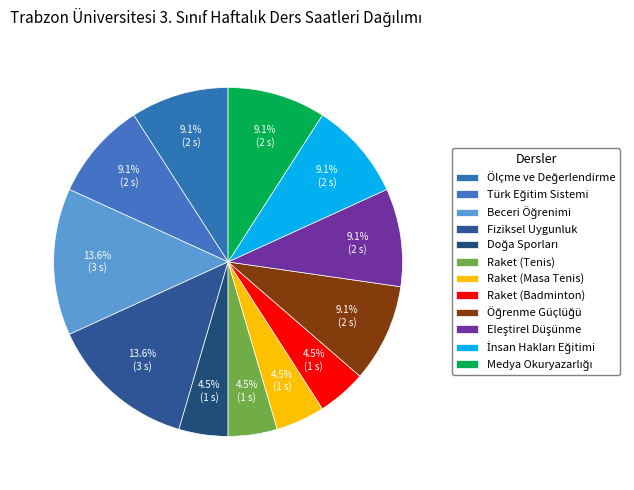

How many slices are in this pie chart?

12